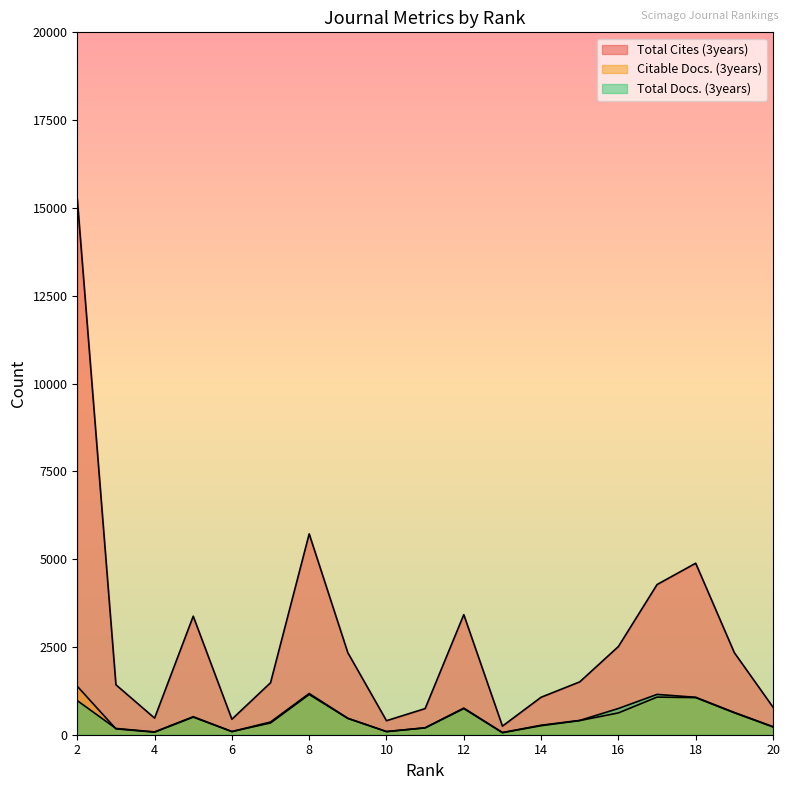

Where is the first local minimum for Total Cites (3years)?

4